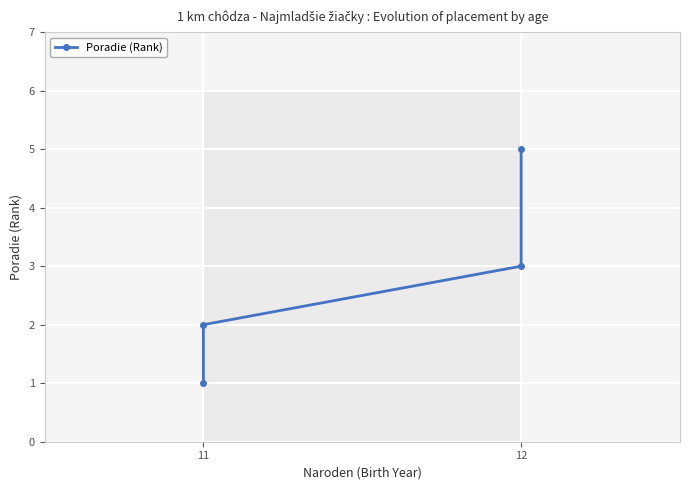

How many lines are shown in the chart?

1